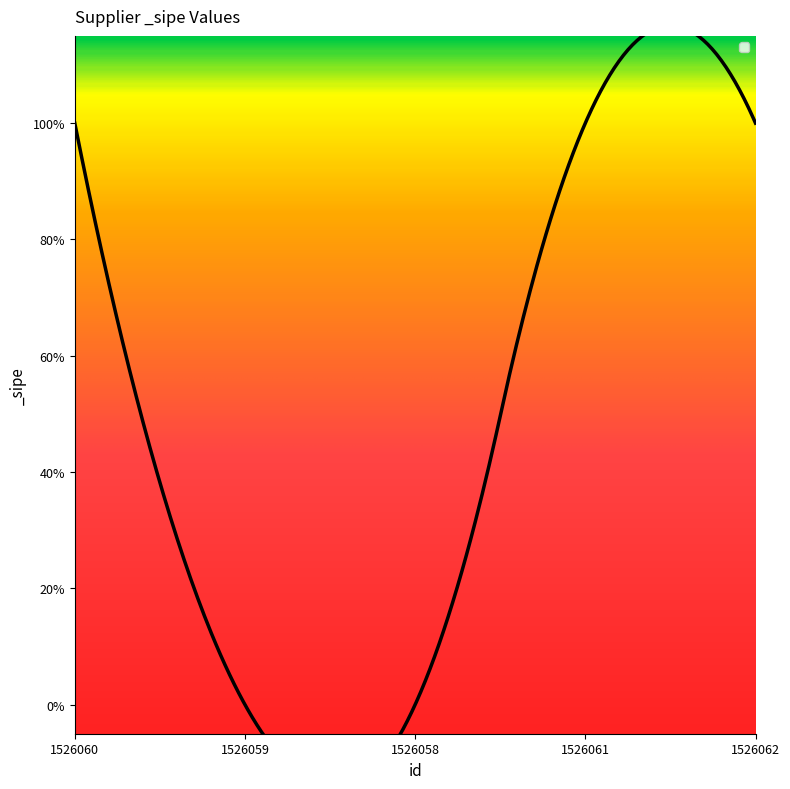

Which category has the highest value across all series?

1526060